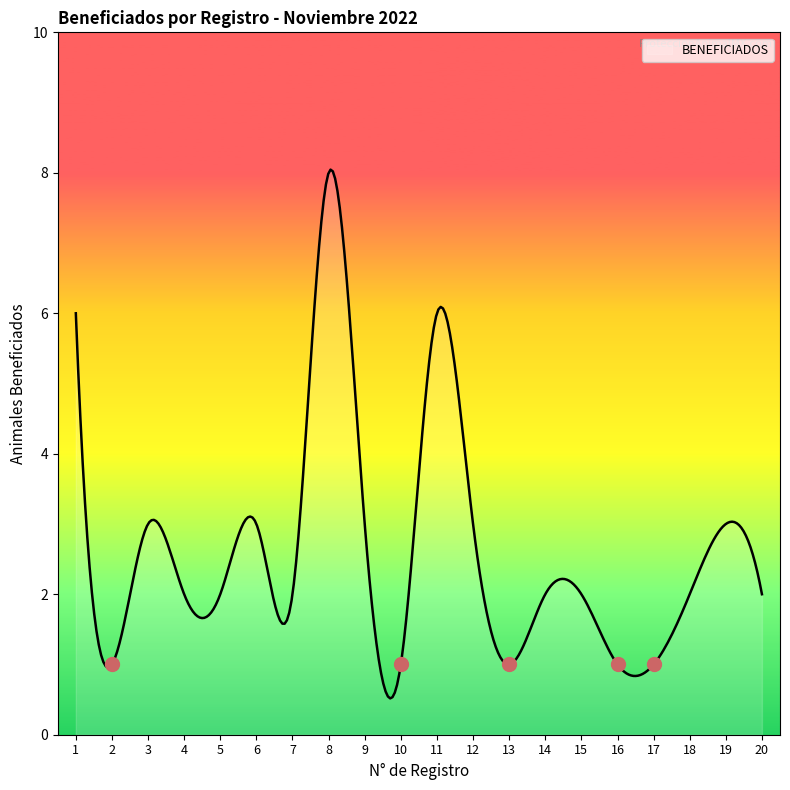

What is the maximum value shown in the chart?

8.0